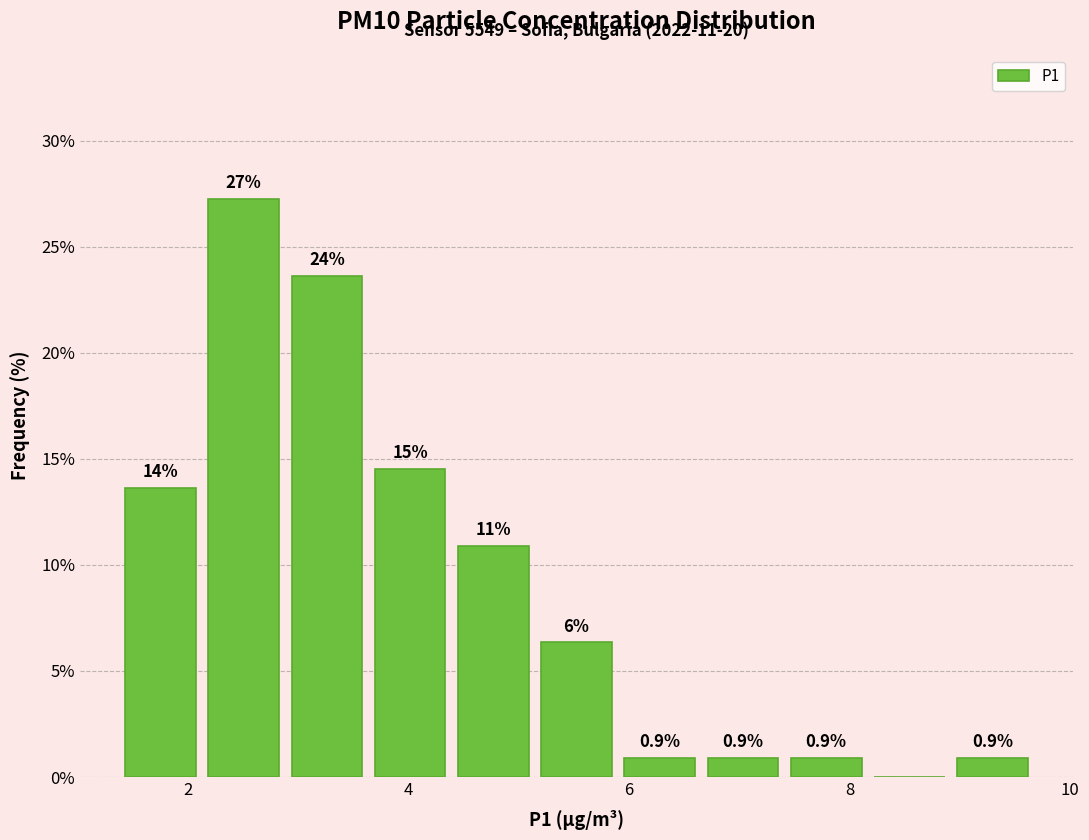

Around what value on the x-axis is the tallest bar? Give the approximate position of its centre, as read against the axis.

2.6